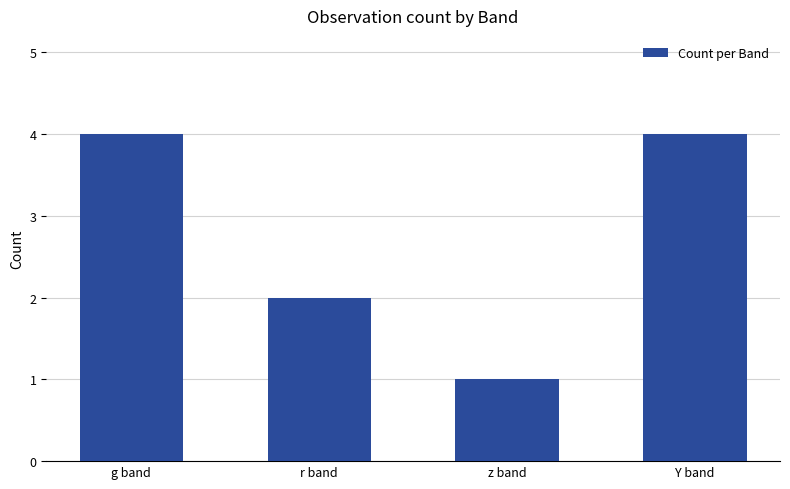

Are the bars horizontal?

No